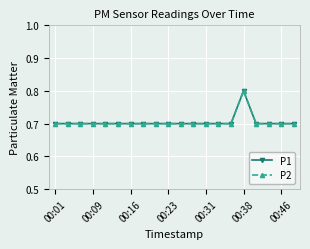

How many lines are shown in the chart?

2